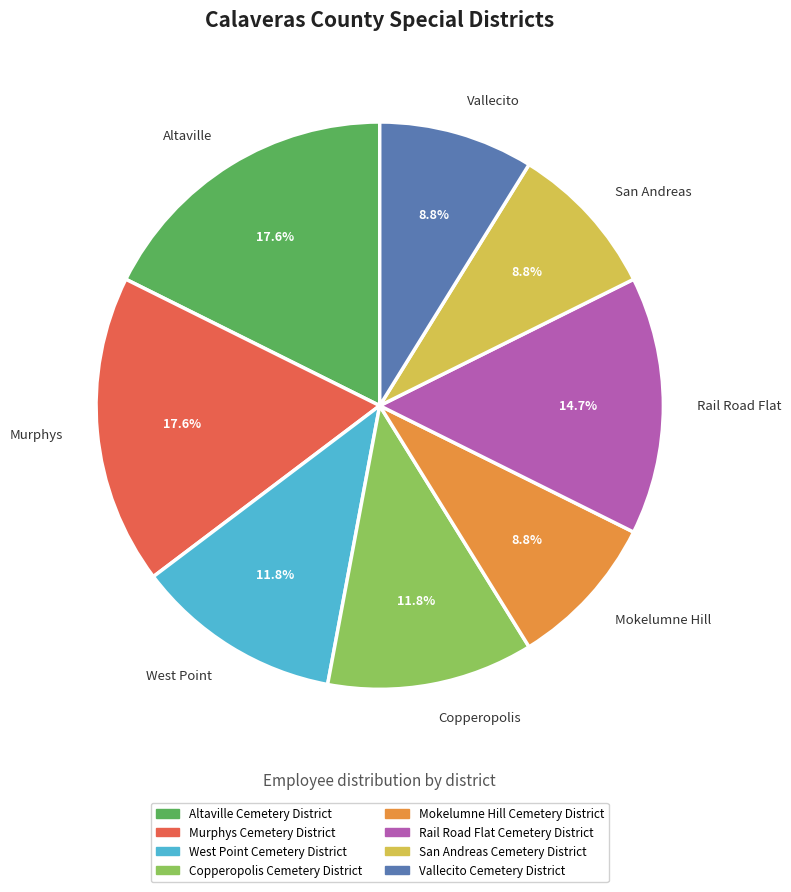

Approximately how many times larger is the value at Murphys Cemetery District compared to San Andreas Cemetery District?

2.0